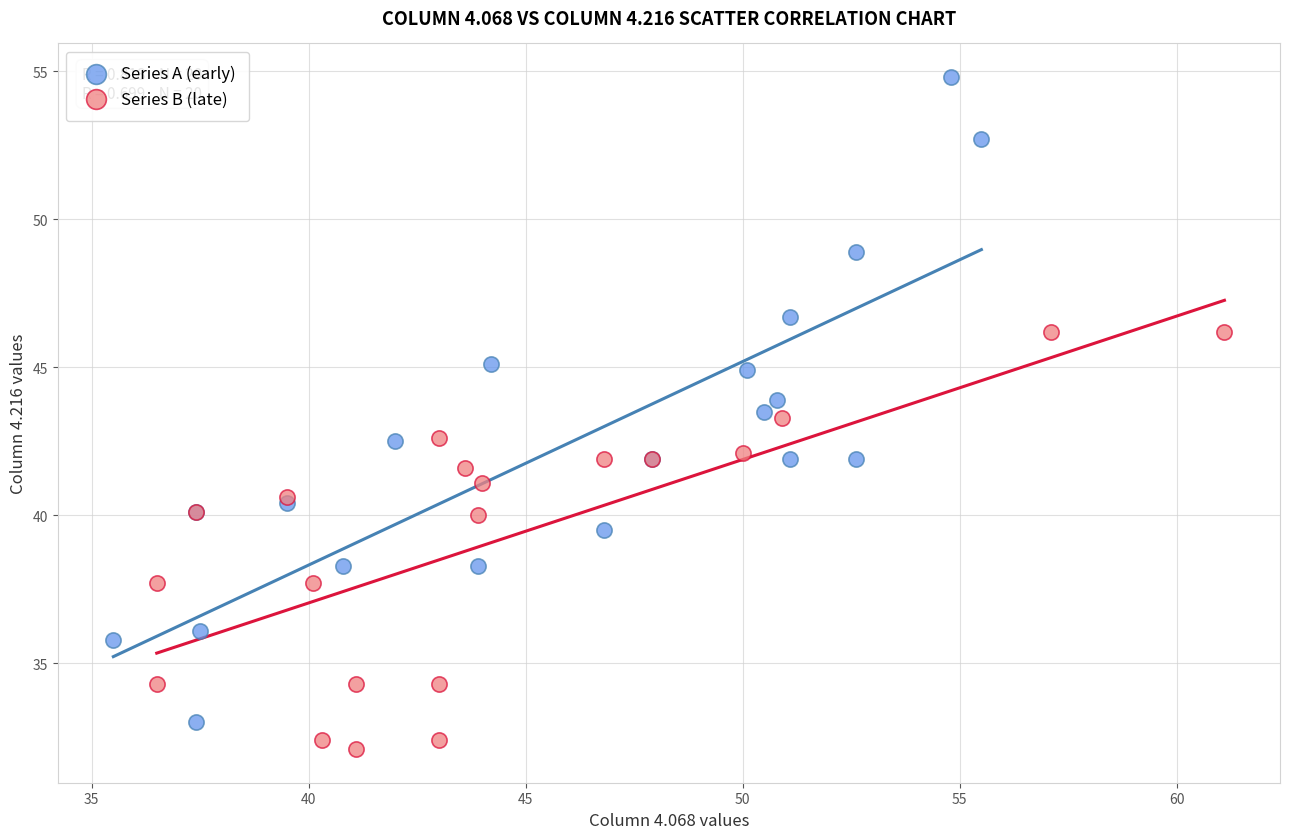

Which series has the widest spread of Y values?

Series A (early)